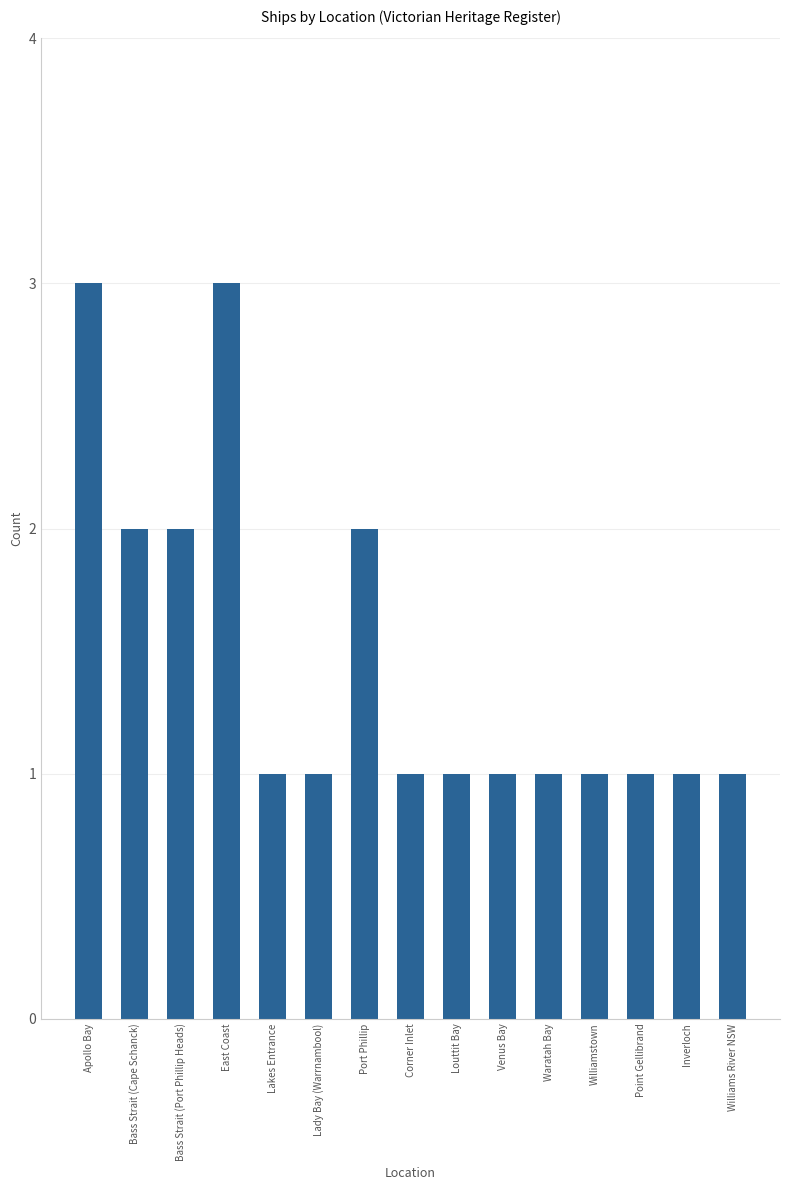

What is the change in value from Bass Strait (Cape Schanck) to Lakes Entrance?

-1